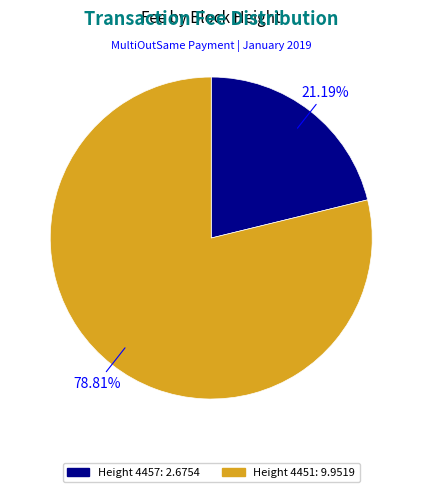

Does any single category account for the majority?

Yes